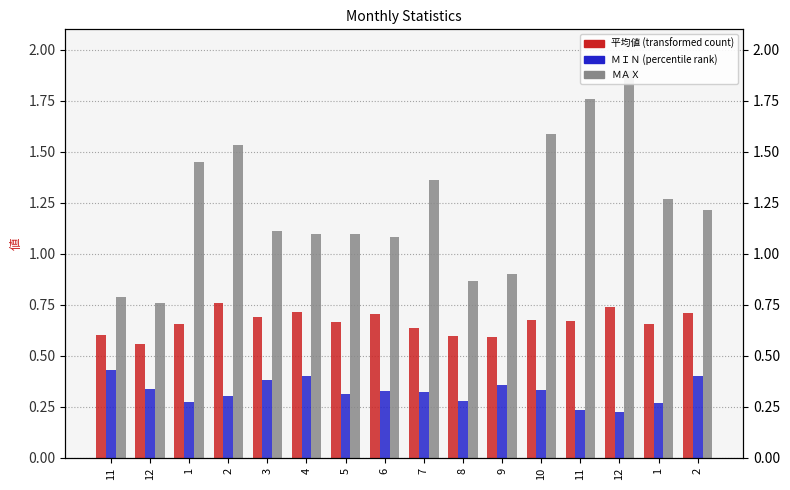

What is the average value of the ＭＡＸ series?

1.2